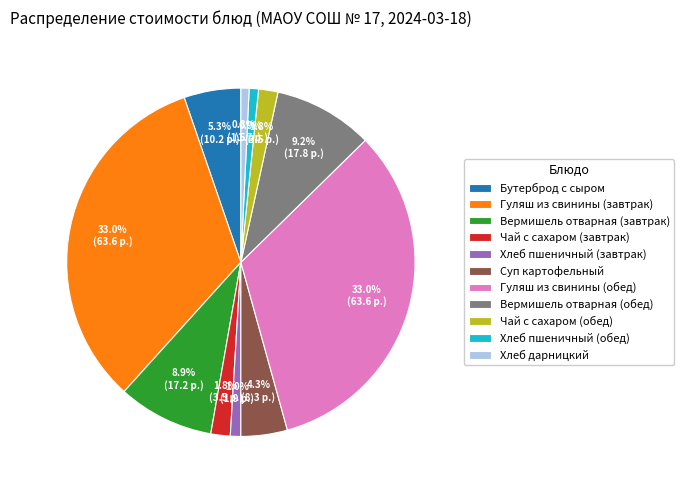

Does any single category account for the majority?

No